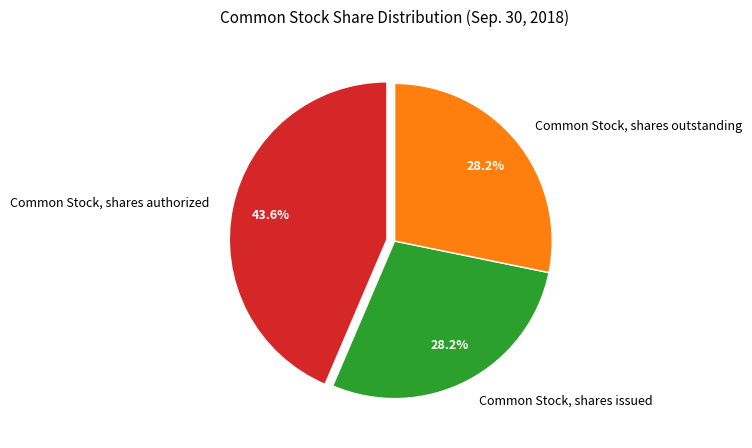

True or false: Common Stock, shares outstanding accounts for 18% of the total.

False